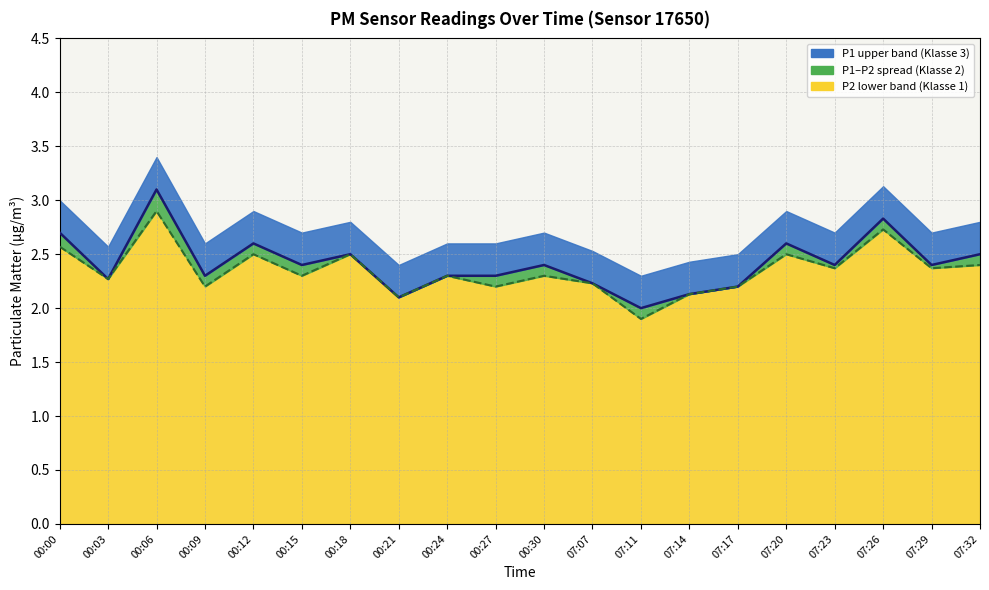

True or false: P2 line and P1 line cross at least once.

False